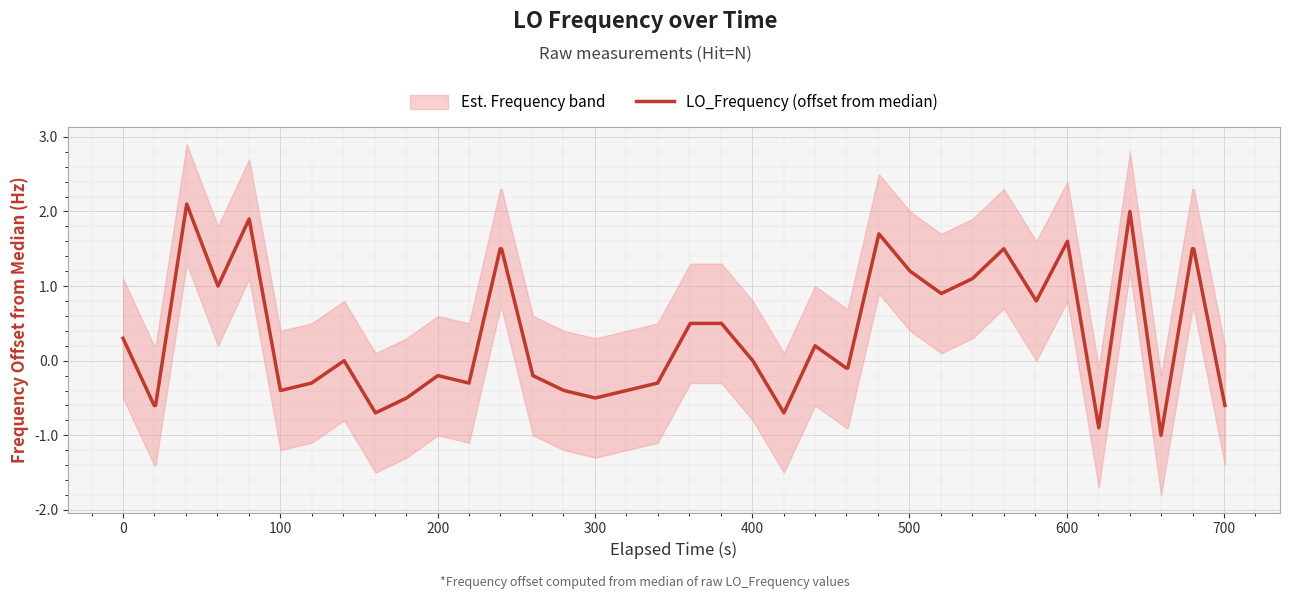

How many points are lower than both their immediate neighbors (excluding endpoints)?

10